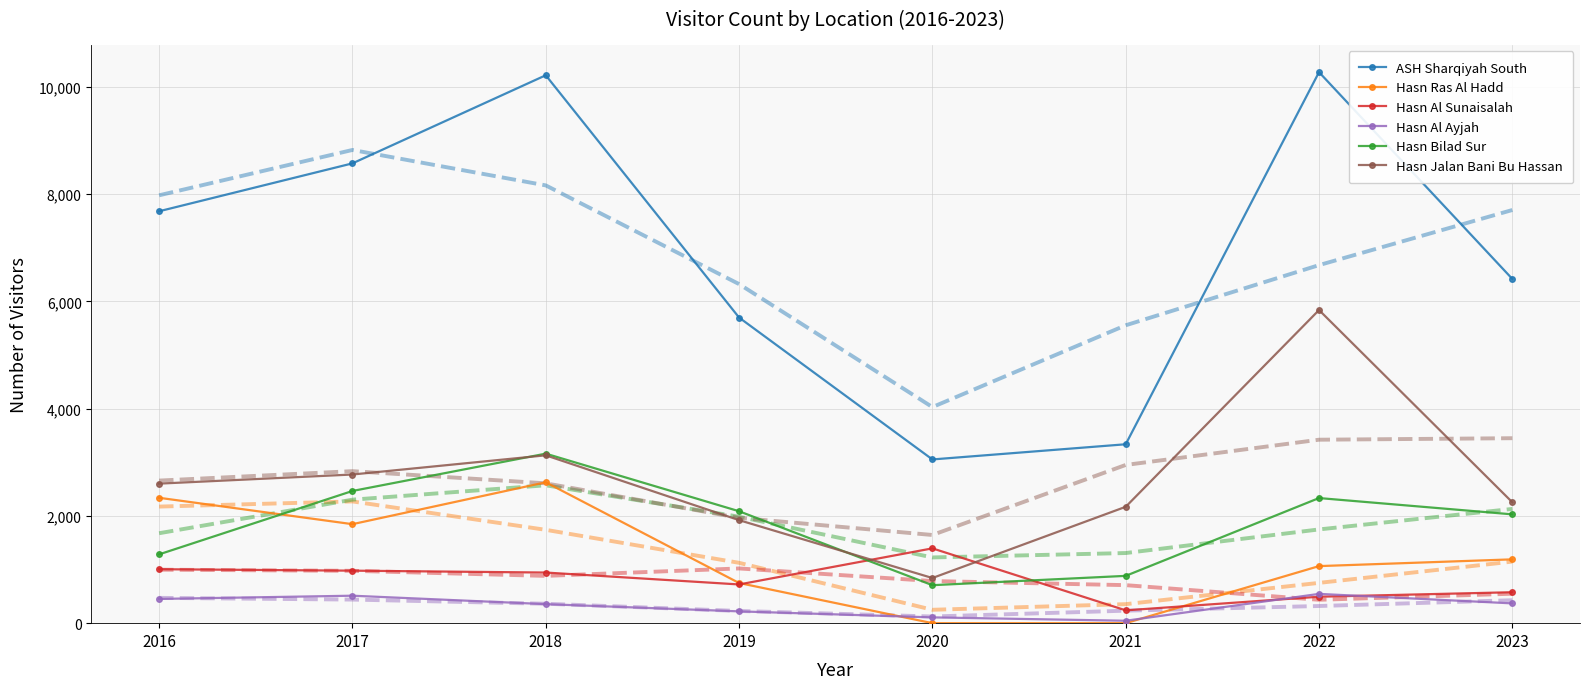

Reading left to right, transcribe all the data shown in this chart.

ASH Sharqiyah South: 7681	8574	10217	5699	3053	3336	10275	6419
Hasn Ras Al Hadd: 2338	1846	2627	749	0	0	1064	1190
Hasn Al Sunaisalah: 1006	979	944	722	1395	239	493	577
Hasn Al Ayjah: 452	512	355	220	108	45	546	369
Hasn Bilad Sur: 1283	2465	3161	2087	708	882	2333	2029
Hasn Jalan Bani Bu Hassan: 2602	2772	3130	1921	842	2170	5839	2254